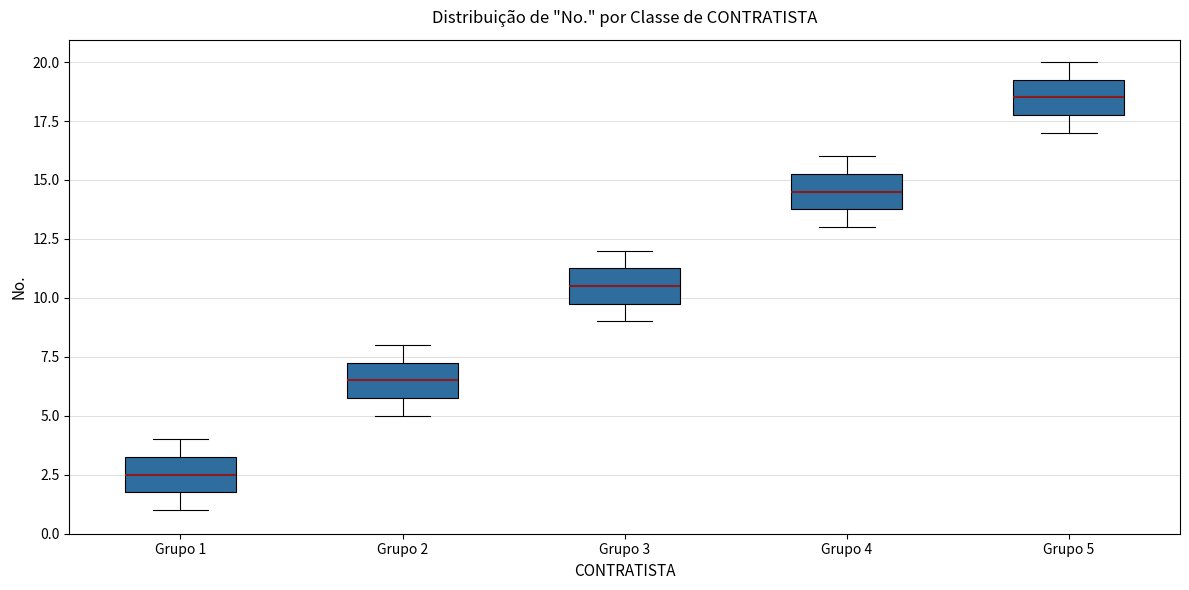

Where does the lower whisker of the box for Grupo 3 end on the y-axis? The values are not printed on the chart, so give them approximately, as read against the axis.

9.0